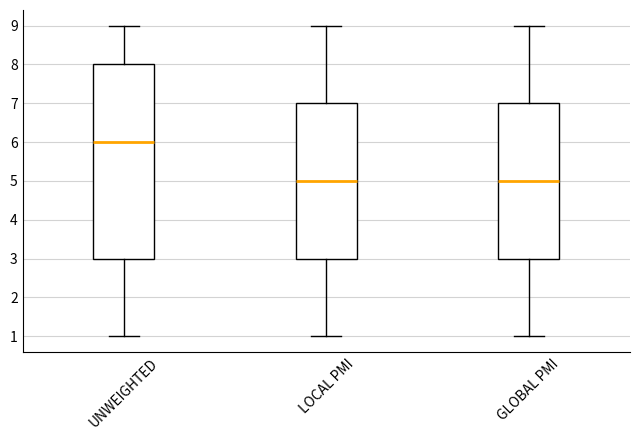

Which box's median line is the highest?

UNWEIGHTED